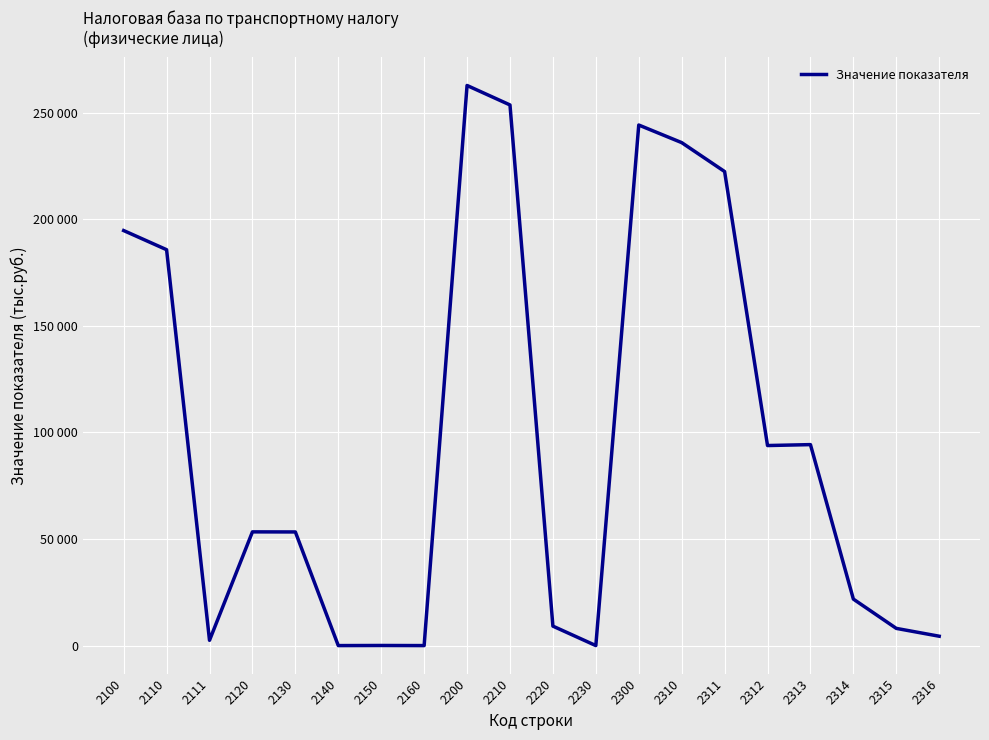

Between 2220 and 2311, which is larger?

2311